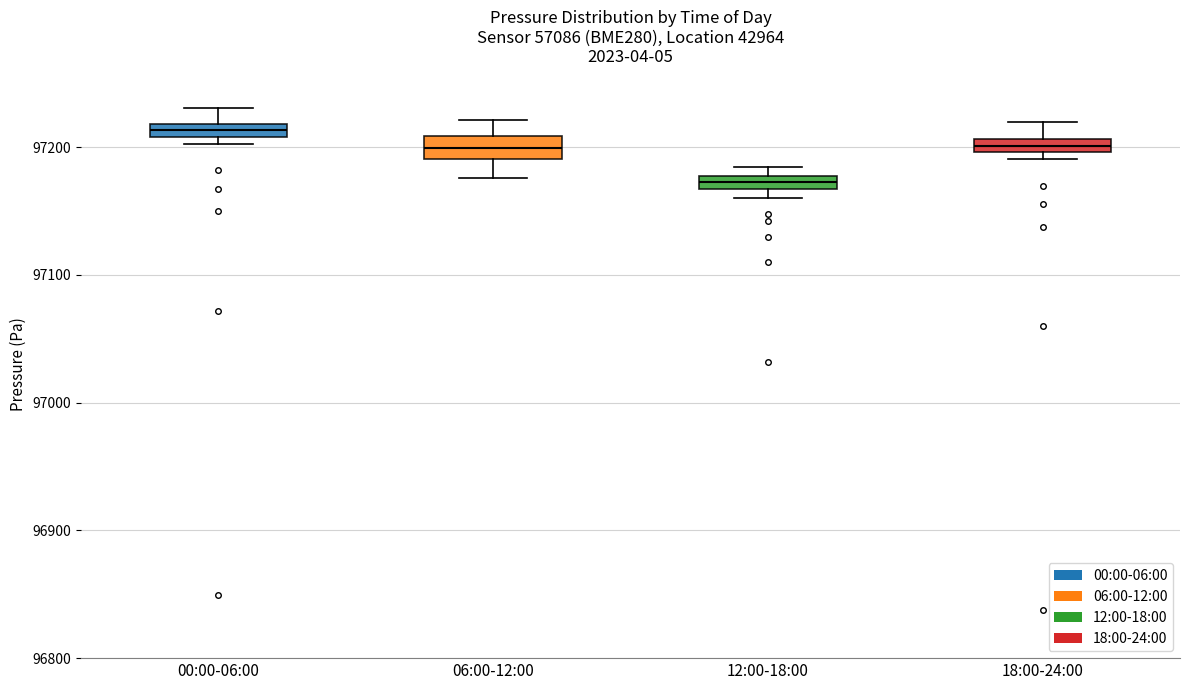

Which box has the lowest median line?

12:00-18:00